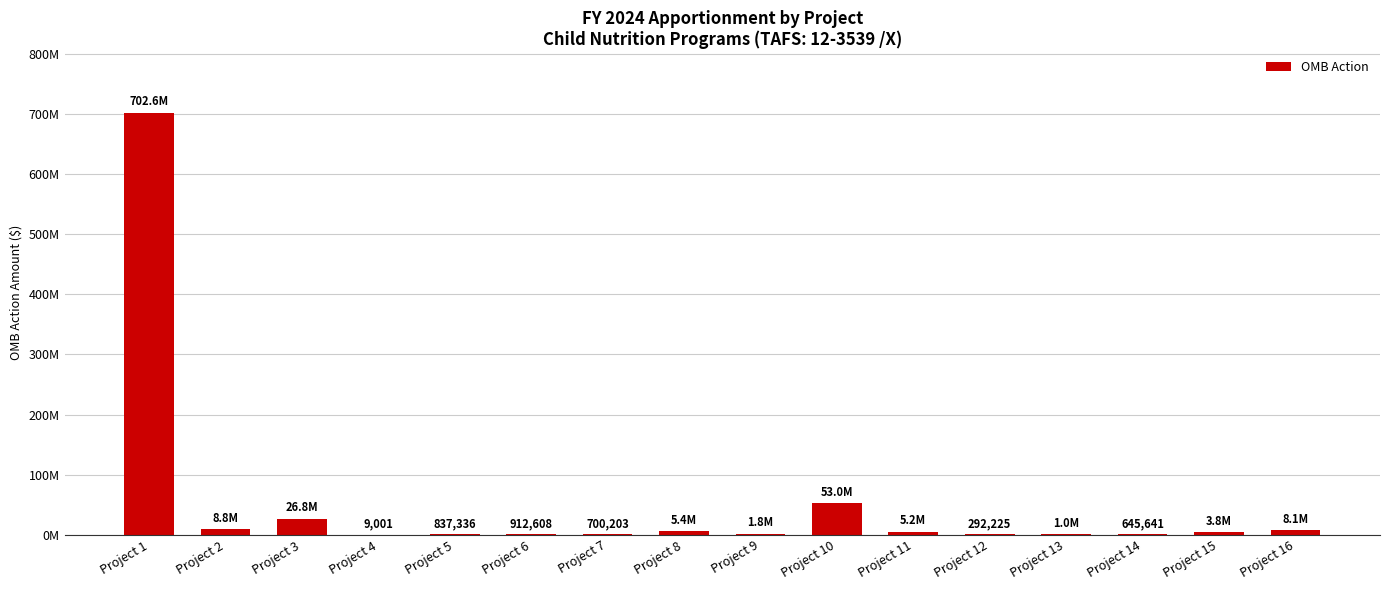

Which has a higher value, Project 8 or Project 3?

Project 3